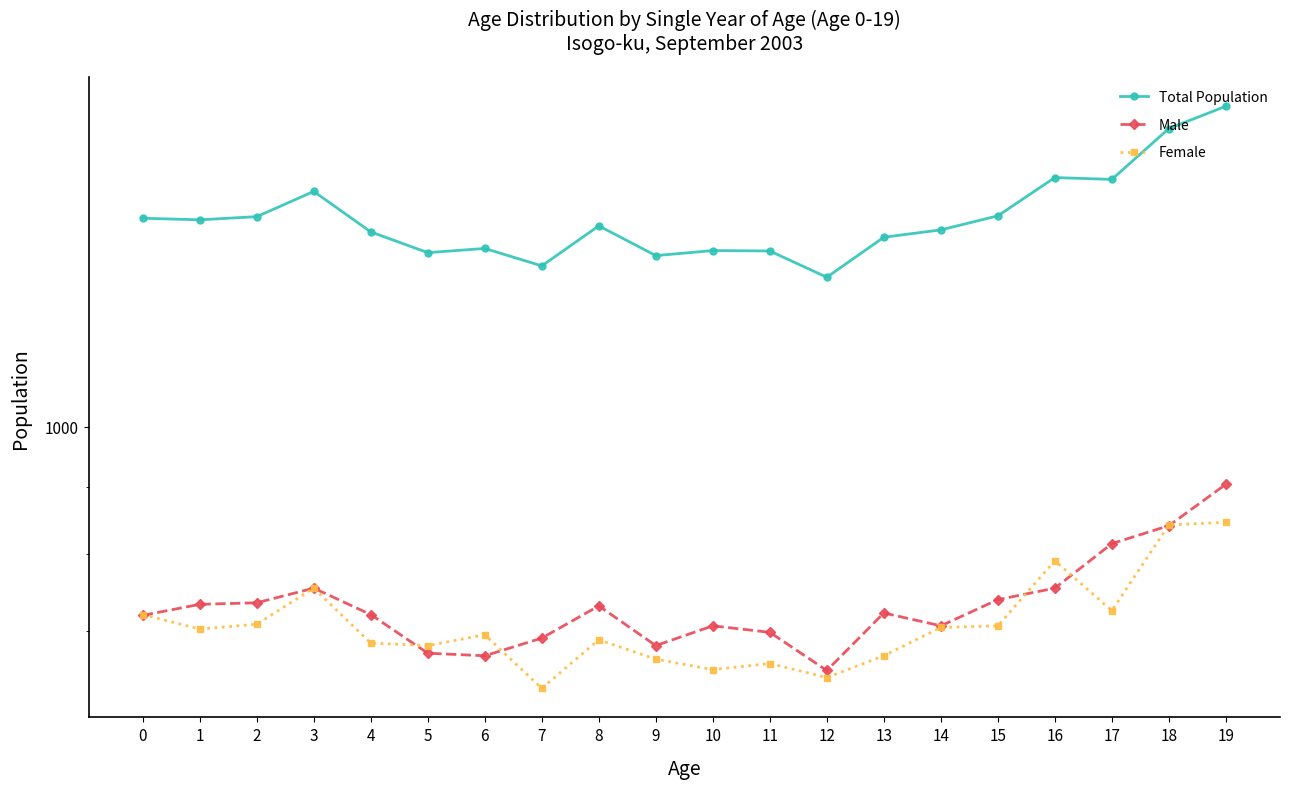

Reading left to right, transcribe all the data shown in this chart.

Total Population: 0=1439	1=1435	2=1443	3=1508	4=1405	5=1355	6=1365	7=1324	8=1420	9=1348	10=1360	11=1359	12=1298	13=1392	14=1410	15=1445	16=1545	17=1540	18=1683	19=1750
Male: 0=719	1=733	2=735	3=754	4=720	5=673	6=670	7=691	8=731	9=682	10=706	11=698	12=653	13=722	14=706	15=739	16=754	17=815	18=841	19=904
Female: 0=720	1=702	2=708	3=754	4=685	5=682	6=695	7=633	8=689	9=666	10=654	11=661	12=645	13=670	14=704	15=706	16=791	17=725	18=842	19=846